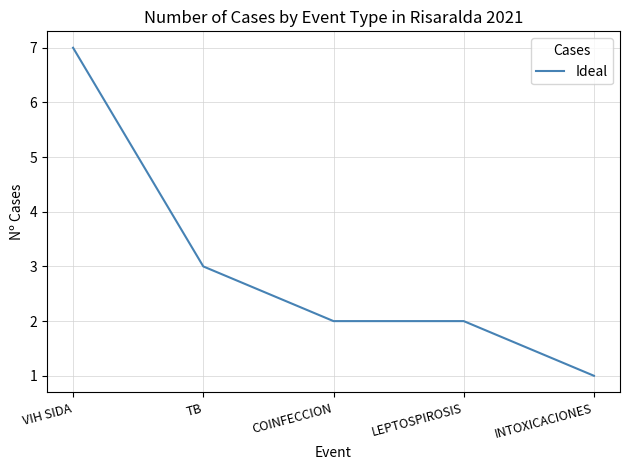

What position from the right is COINFECCION?

3